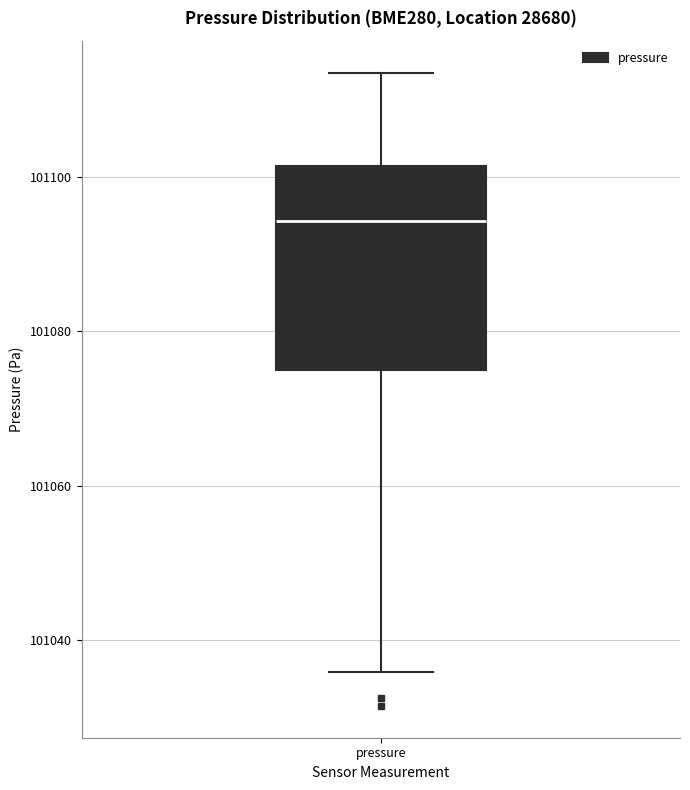

Where does the upper whisker of the box for pressure end on the y-axis? The values are not printed on the chart, so give them approximately, as read against the axis.

101114